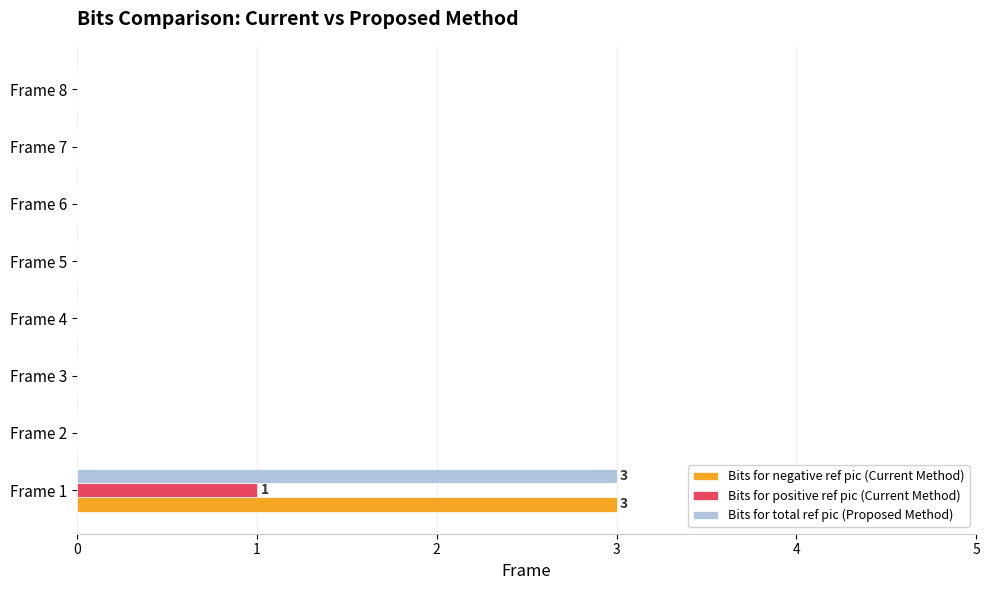

At which category is the sum across all series the highest?

Frame 1